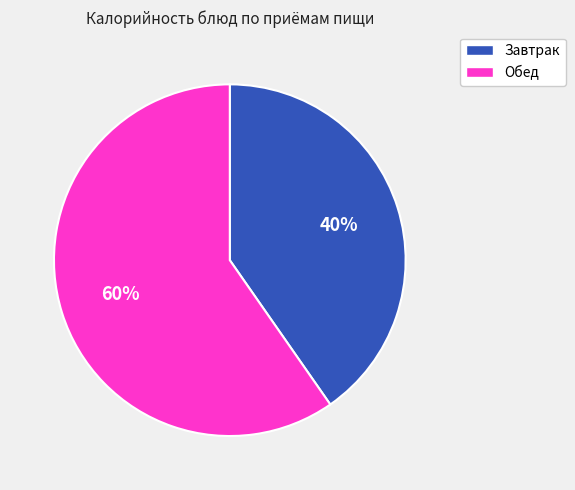

Does any single category account for the majority?

Yes